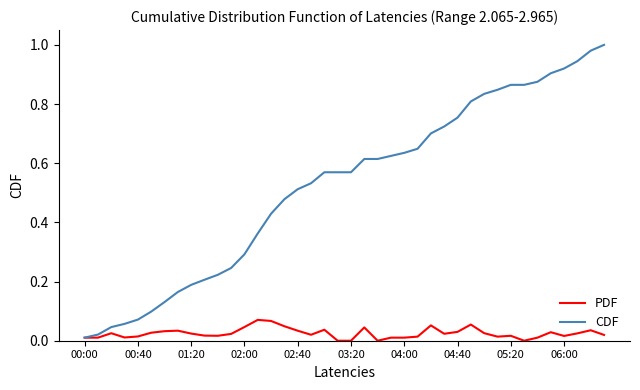

How many distinct data groups are displayed?

2